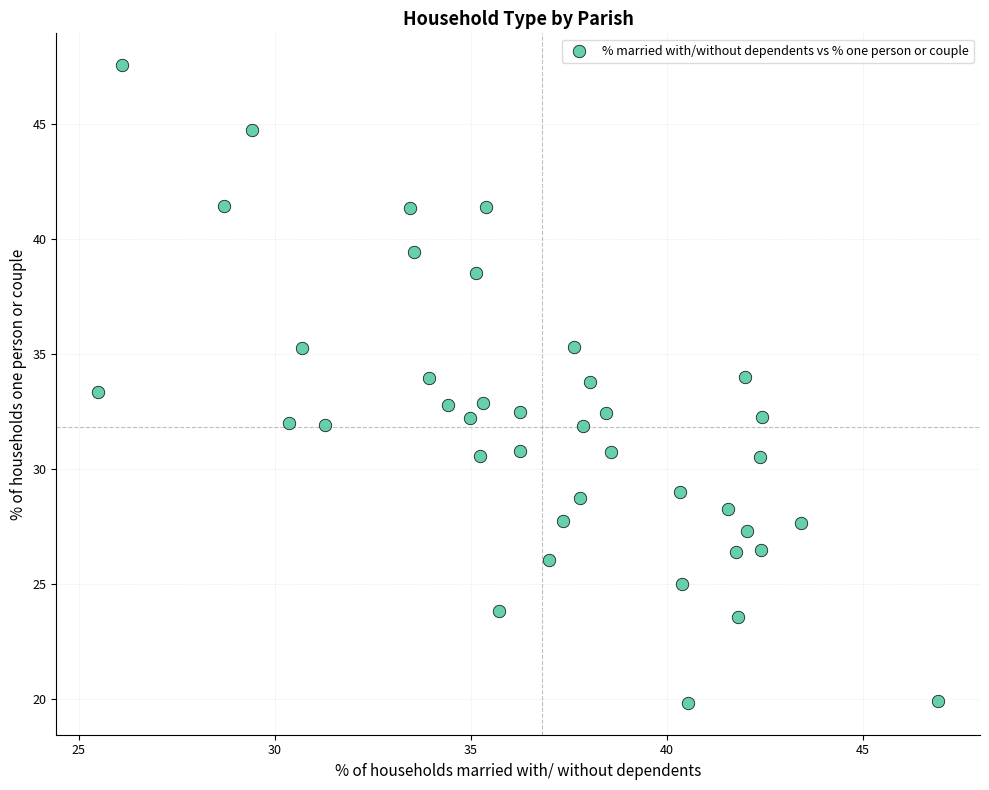

What is the range of X values (max minus min)?

21.4